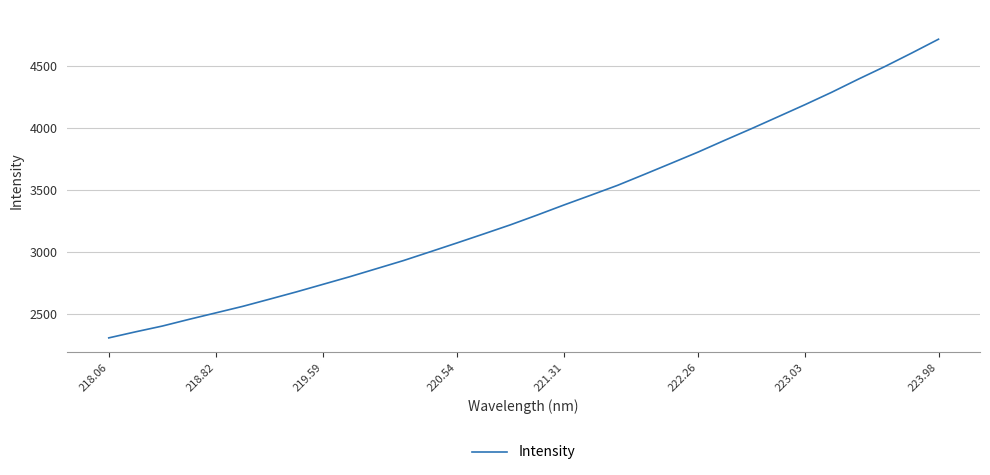

What is the difference between the maximum and minimum values?

2409.5